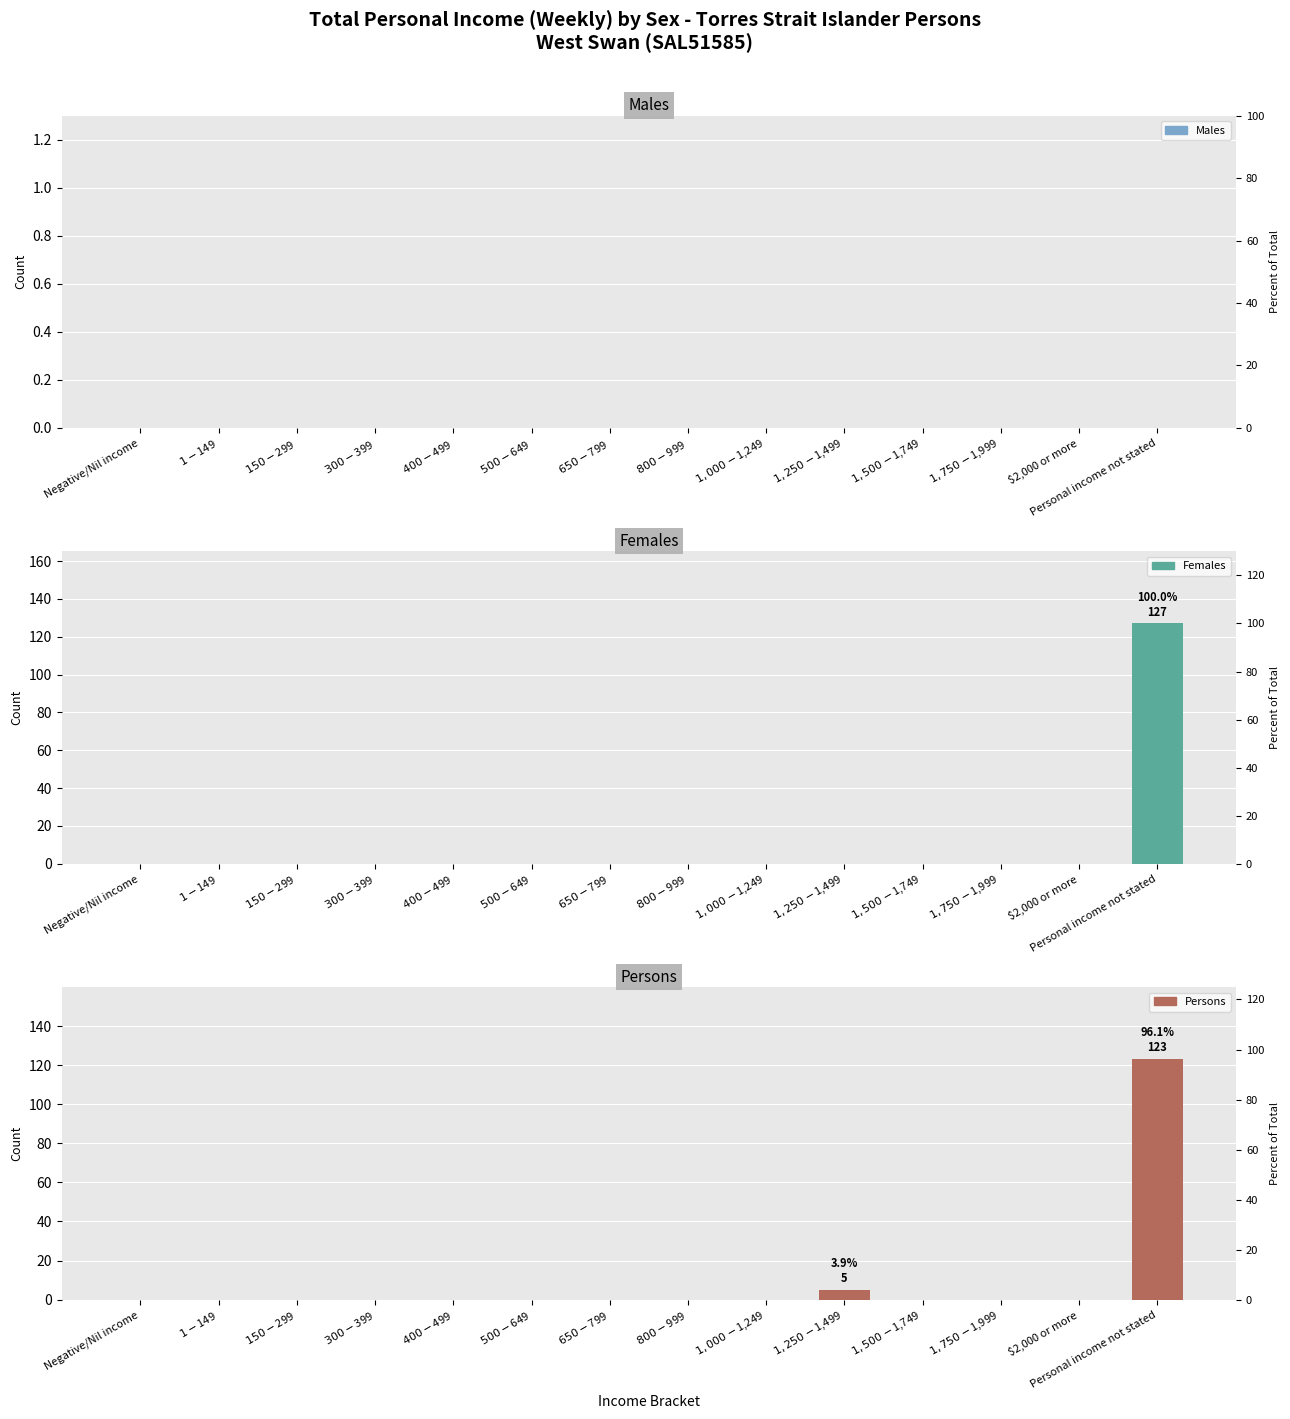

How many data points does each series have?

14